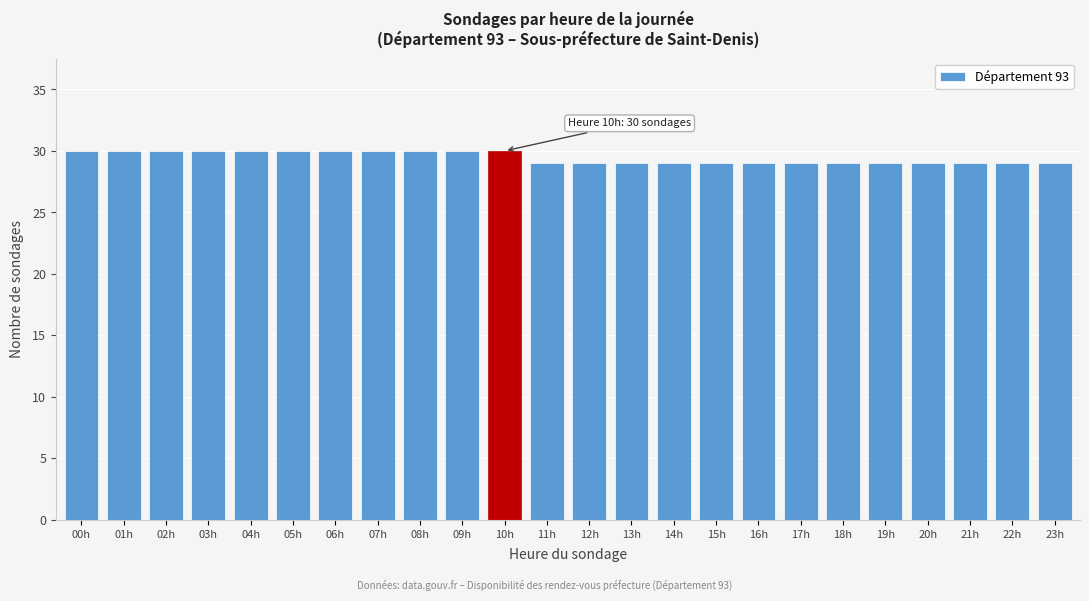

Reading left to right, list all the values displayed in this chart.

30	30	30	30	30	30	30	30	30	30	30	29	29	29	29	29	29	29	29	29	29	29	29	29